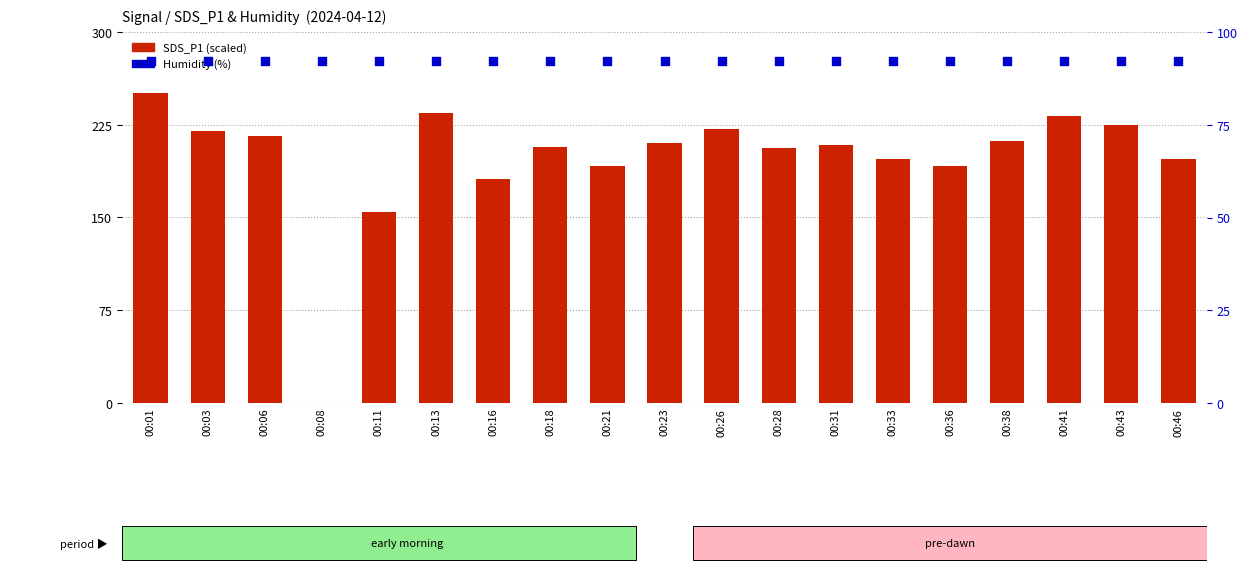

At how many categories does at least one series exceed 53?

19